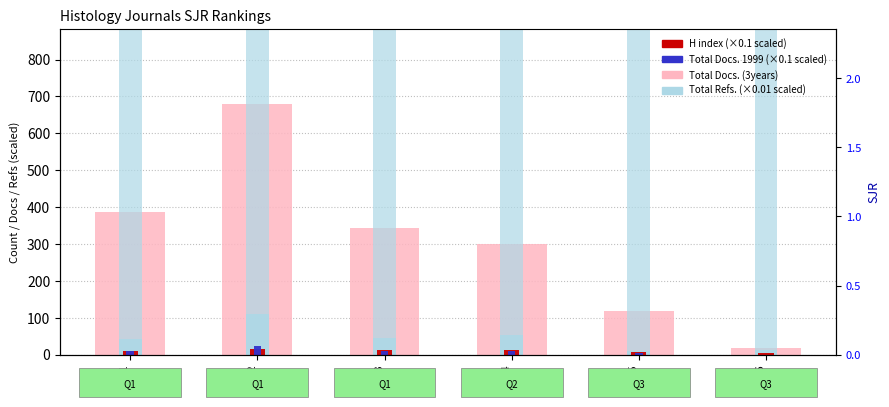

How many values in the H index (×0.1 scaled) series exceed 11?

3